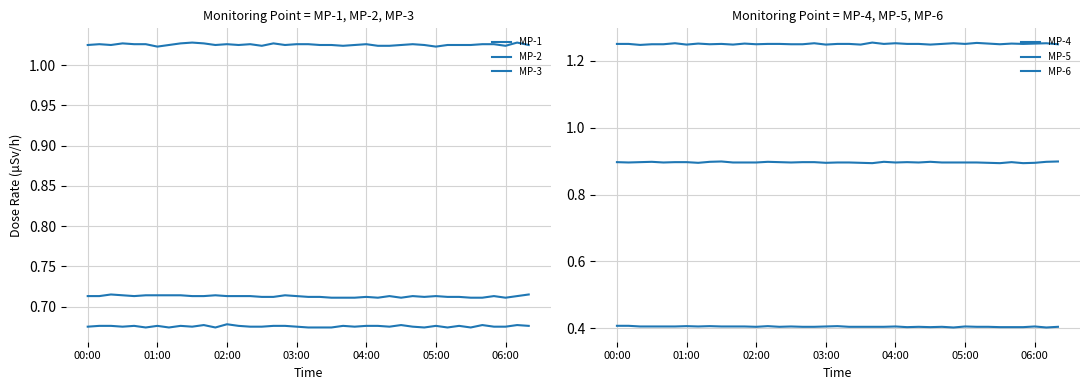

Read the MP-1 value at 15.

0.7